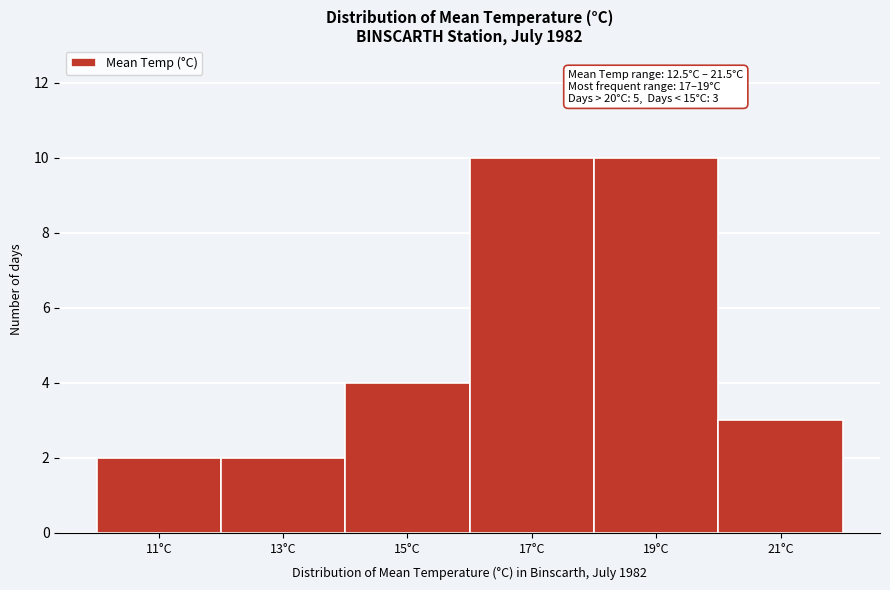

Reading left to right, what are all the values shown in this chart?

2	2	4	10	10	3